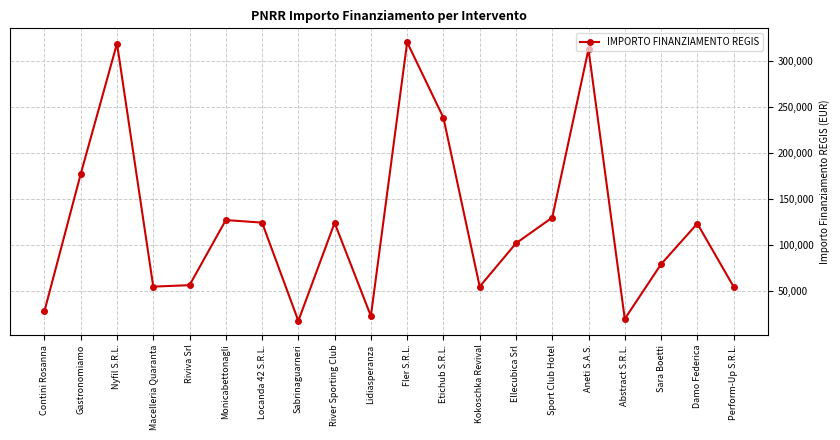

At which label is the value closest to 169172?

Gastronomiamo